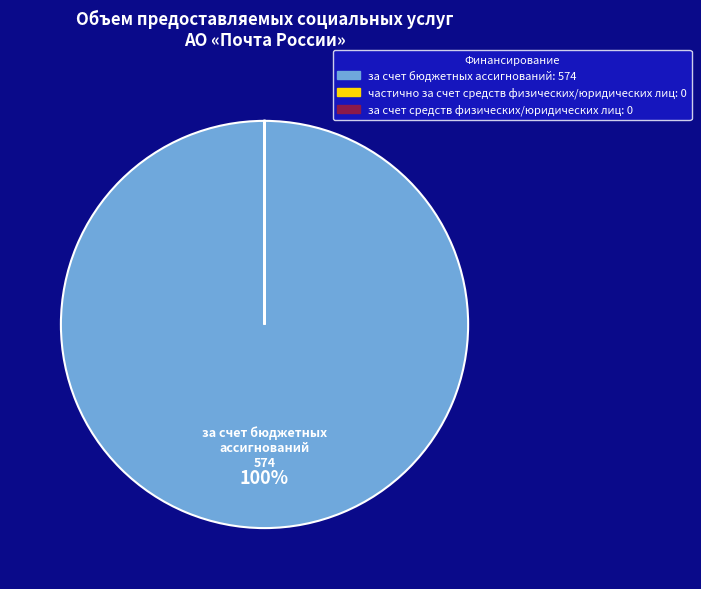

True or false: за счет бюджетных ассигнований accounts for 100% of the total.

True